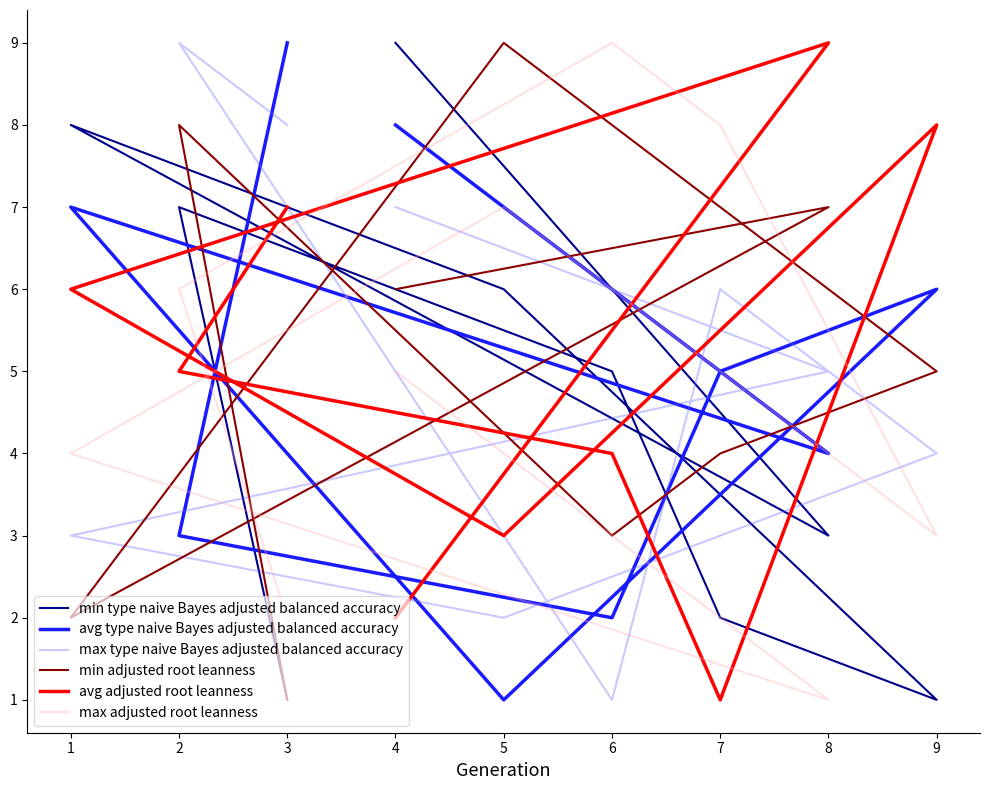

Which series has the widest spread of values?

min type naive Bayes adjusted balanced accuracy